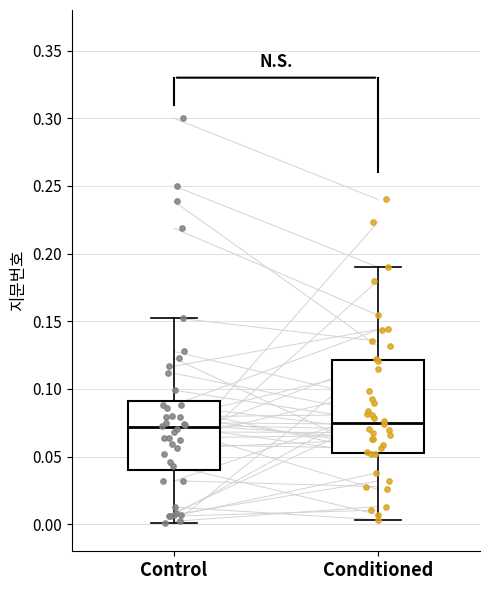

Reading left to right, read every box against the y-axis: the position of its median line, the range the box covers, and the ends of its whiskers. The values are not printed on the chart, so give them approximately, as read against the axis.

Control: median 0.070, box 0.040 to 0.090, whiskers 0.000 to 0.155
Conditioned: median 0.075, box 0.055 to 0.120, whiskers 0.005 to 0.190